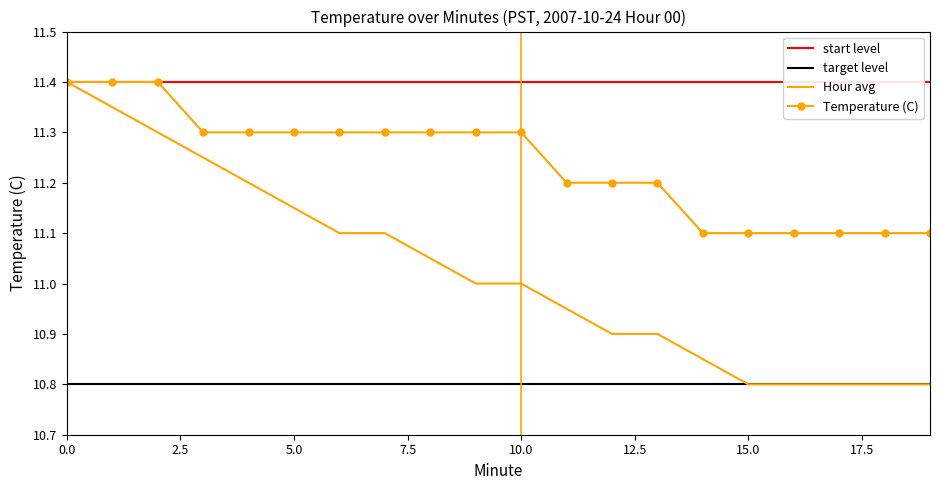

True or false: Temperature (C) and target level cross at least once.

False